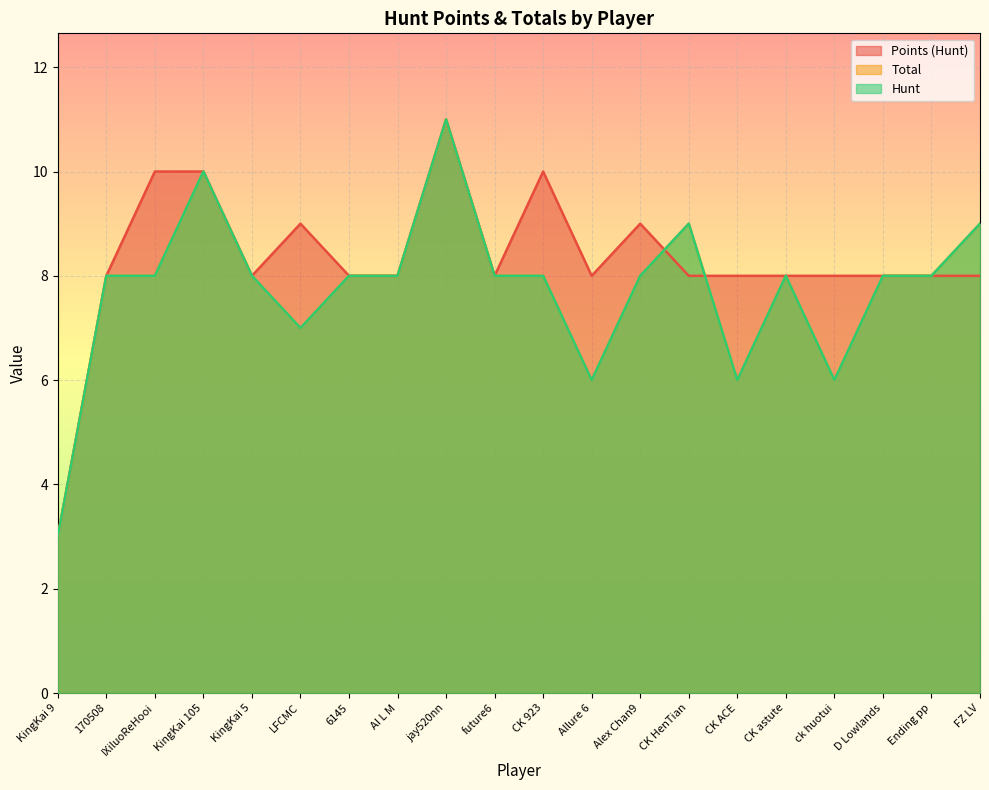

Which has a higher value, Allure 6 or IXiluoReHooi?

IXiluoReHooi